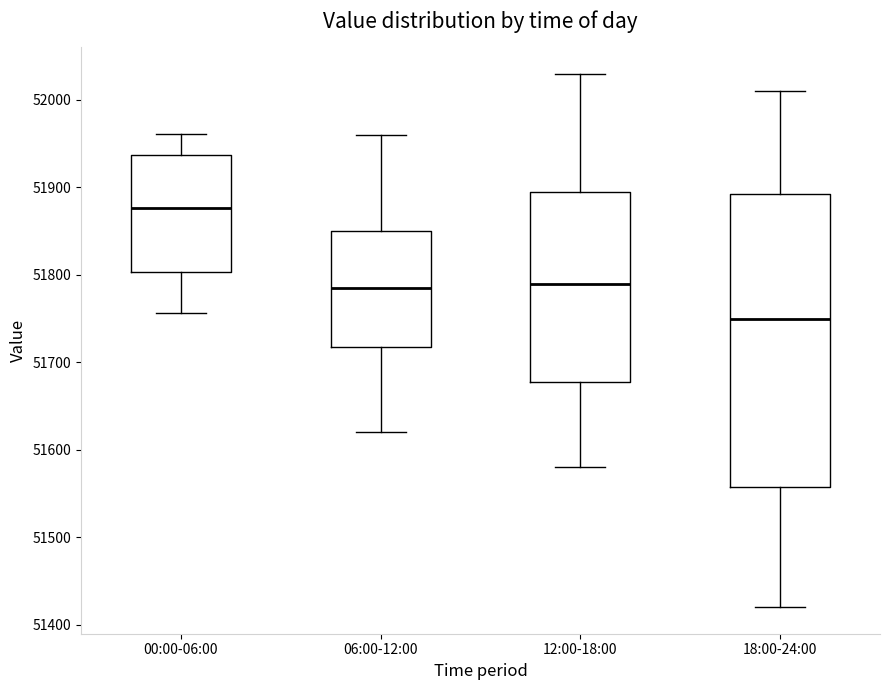

Which box is the tallest, from its lower edge to its upper edge?

18:00-24:00